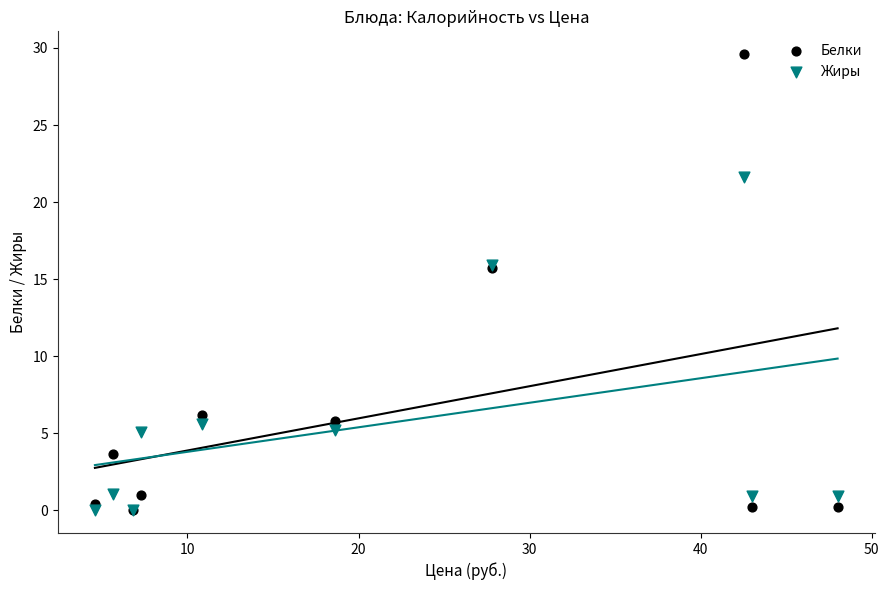

What are all the series names shown in the legend?

Белки, Жиры